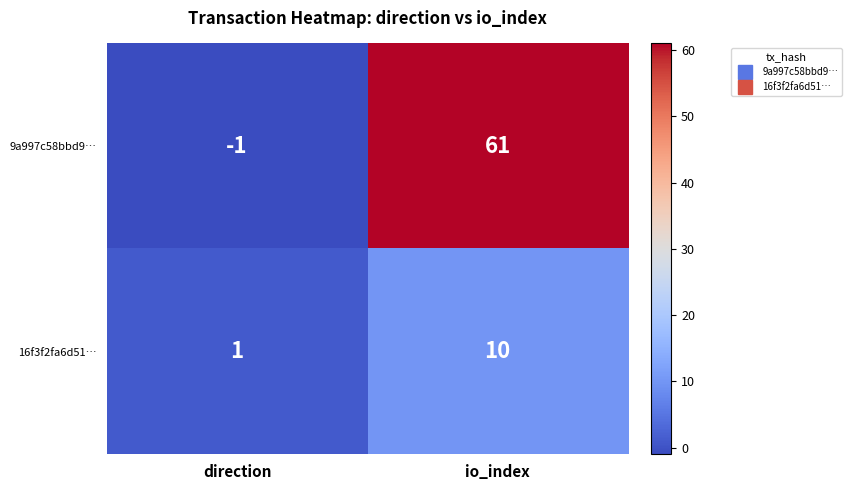

Which category has the highest value across all series?

io_index